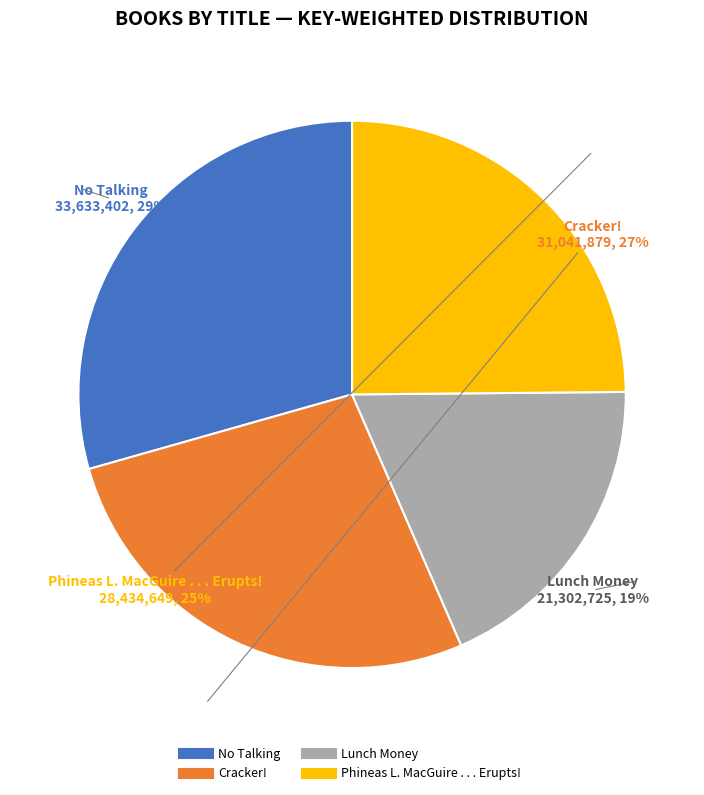

To the nearest percent, what is the average slice percentage?

25%